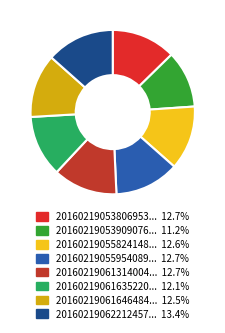

What is the smallest slice in the pie chart?

20160219053909076